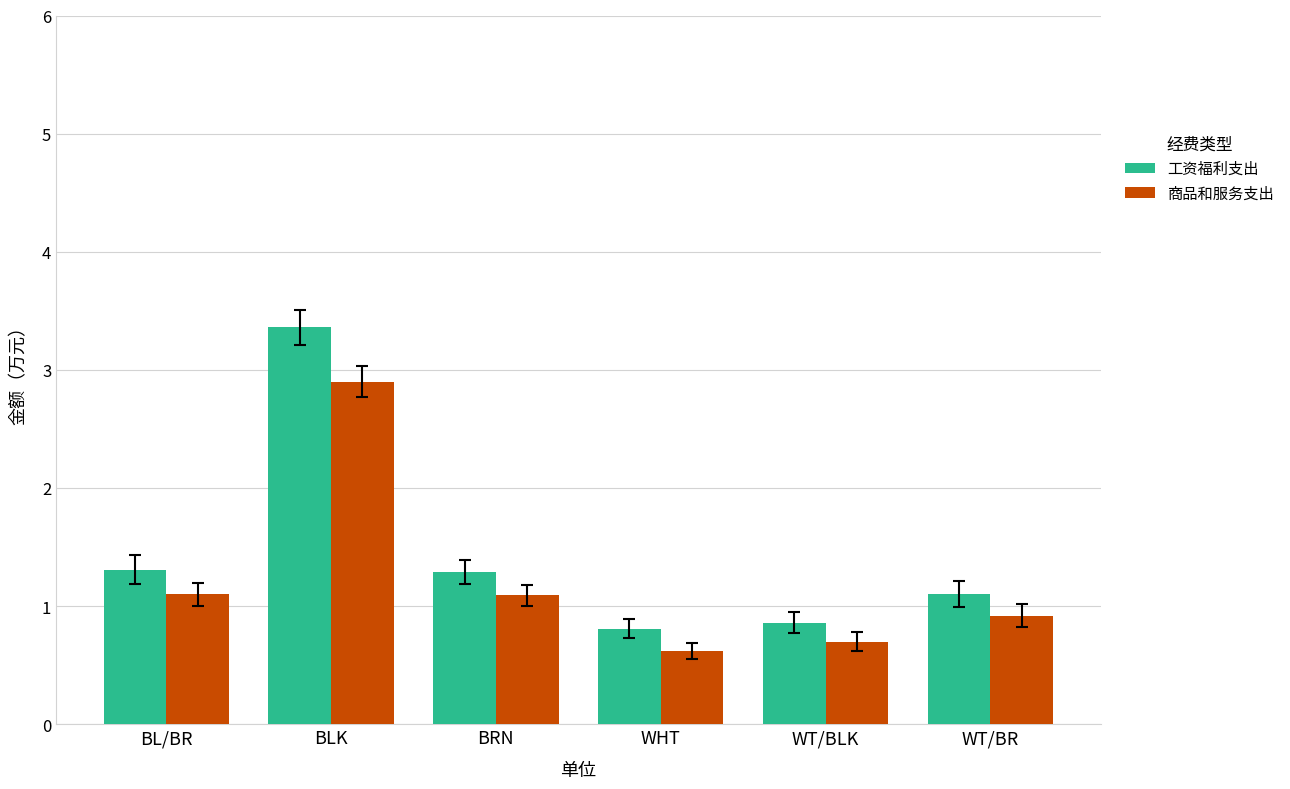

Which series changed the most between BL/BR and WT/BR?

工资福利支出